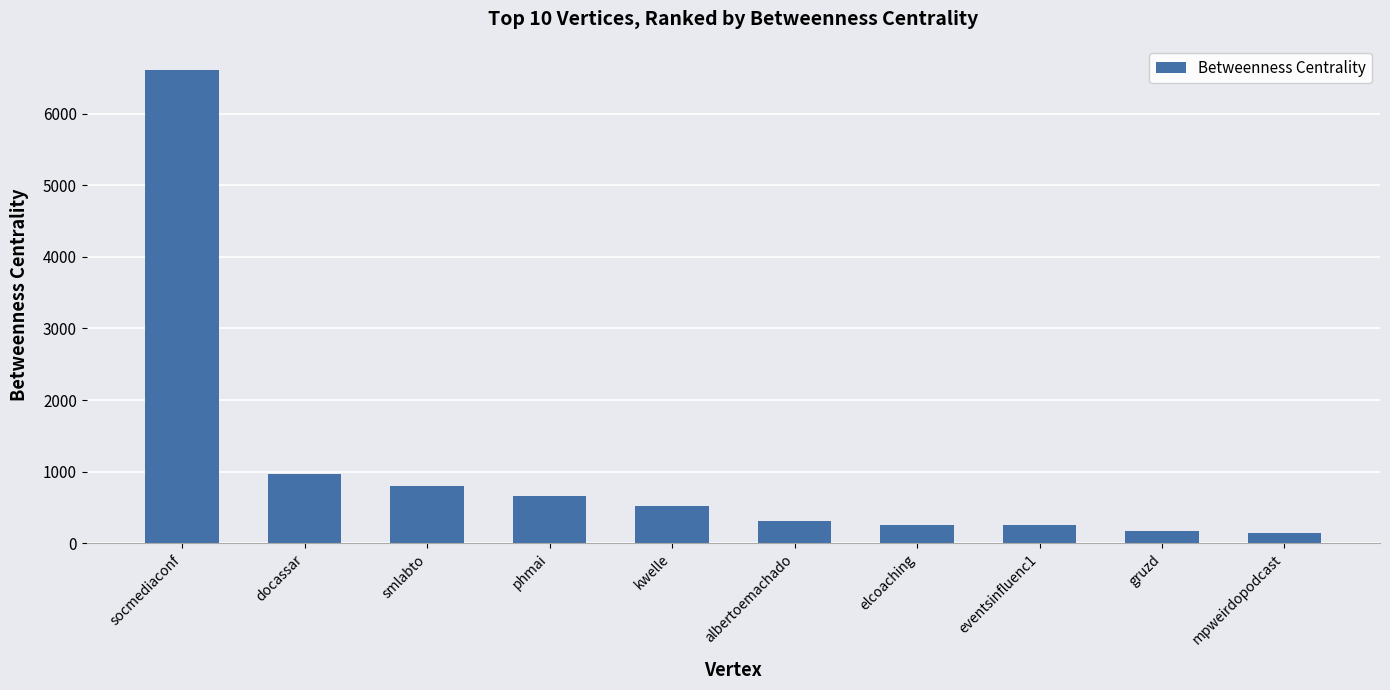

Approximately how many times larger is the value at mpweirdopodcast compared to kwelle?

0.3